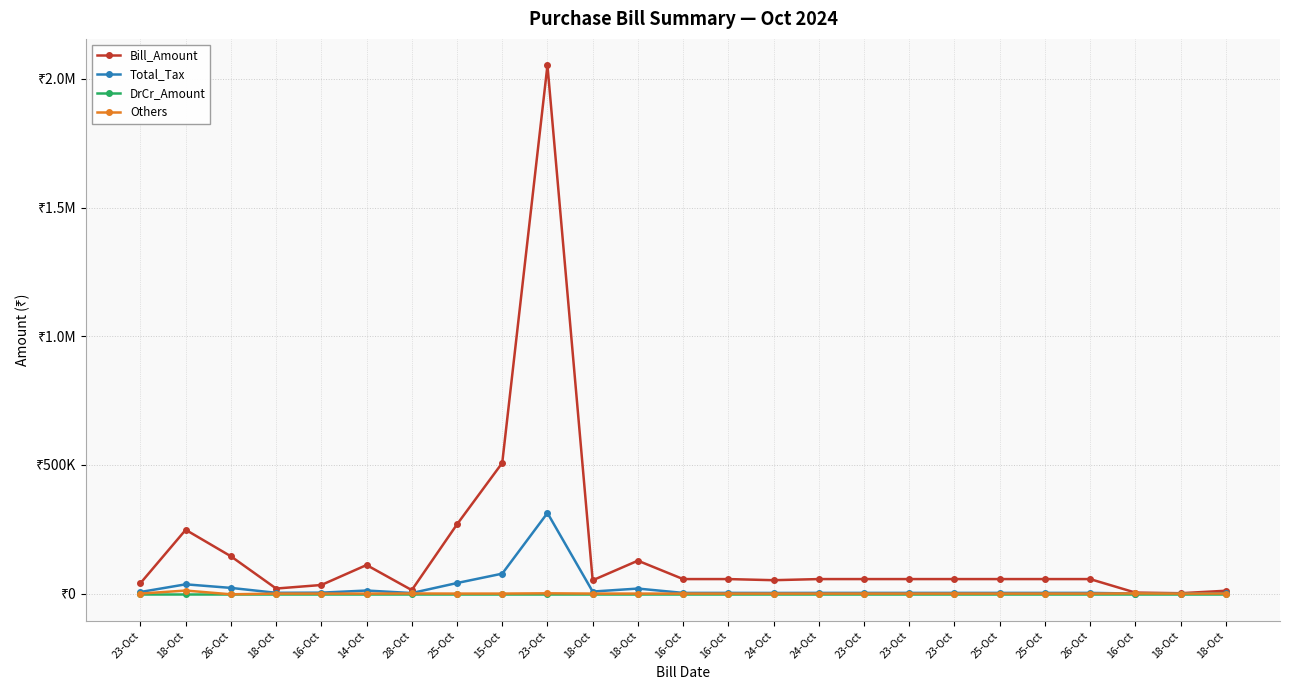

Reading left to right, list all the values displayed in this chart.

Bill_Amount: 23-Oct=40562.5	18-Oct=247800.0	26-Oct=144865.7	18-Oct=19576.2	16-Oct=33401.8	14-Oct=111001.0	28-Oct=13524.0	25-Oct=269040.0	15-Oct=507756.8	23-Oct=2052705.2	18-Oct=51692.3	18-Oct=127900.2	16-Oct=56388.2	16-Oct=56388.2	24-Oct=52050.6	24-Oct=56388.2	23-Oct=56388.2	23-Oct=56388.2	23-Oct=56388.2	25-Oct=56388.2	25-Oct=56388.2	26-Oct=56388.2	16-Oct=3937.5	18-Oct=1416.0	18-Oct=11041.3
Total_Tax: 23-Oct=6187.5	18-Oct=36000.0	26-Oct=22098.2	18-Oct=2986.2	16-Oct=3578.8	14-Oct=11893.0	28-Oct=2124.0	25-Oct=41040.0	15-Oct=77454.4	23-Oct=313124.5	18-Oct=7885.3	18-Oct=19510.2	16-Oct=2685.2	16-Oct=2685.2	24-Oct=2478.6	24-Oct=2685.2	23-Oct=2685.2	23-Oct=2685.2	23-Oct=2685.2	25-Oct=2685.2	25-Oct=2685.2	26-Oct=2685.2	16-Oct=187.5	18-Oct=216.0	18-Oct=1684.3
DrCr_Amount: 23-Oct=0.0	18-Oct=0.0	26-Oct=0.0	18-Oct=0.0	16-Oct=0.0	14-Oct=0.0	28-Oct=0.0	25-Oct=0.0	15-Oct=0.0	23-Oct=0.0	18-Oct=0.0	18-Oct=0.0	16-Oct=0.0	16-Oct=0.0	24-Oct=0.0	24-Oct=0.0	23-Oct=0.0	23-Oct=0.0	23-Oct=0.0	25-Oct=0.0	25-Oct=0.0	26-Oct=0.0	16-Oct=0.0	18-Oct=0.0	18-Oct=0.0
Others: 23-Oct=0.0	18-Oct=11800.0	26-Oct=-2803.7	18-Oct=-0.2	16-Oct=0.2	14-Oct=0.0	28-Oct=400.0	25-Oct=0.0	15-Oct=21.2	23-Oct=1094.8	18-Oct=-0.3	18-Oct=-0.2	16-Oct=-0.2	16-Oct=-0.2	24-Oct=0.4	24-Oct=-0.2	23-Oct=-0.2	23-Oct=-0.2	23-Oct=-0.2	25-Oct=-0.2	25-Oct=-0.2	26-Oct=-0.2	16-Oct=682.5	18-Oct=0.0	18-Oct=294.7